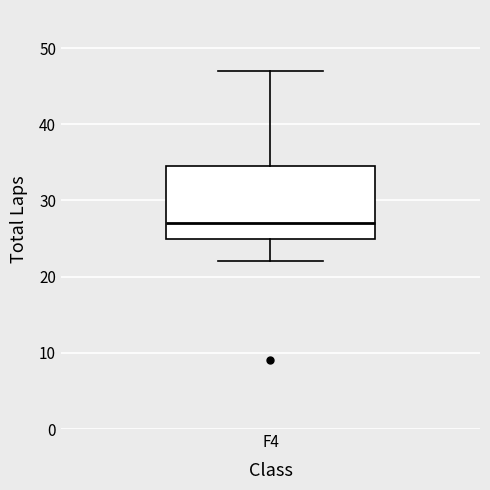

Transcribe this box plot: give where the median line is, the range the box spans, and where the two whiskers end, as read against the y-axis. The values are not printed on the chart, so give them approximately, as read against the axis.

median 27, box 25 to 35, whiskers 22 to 47